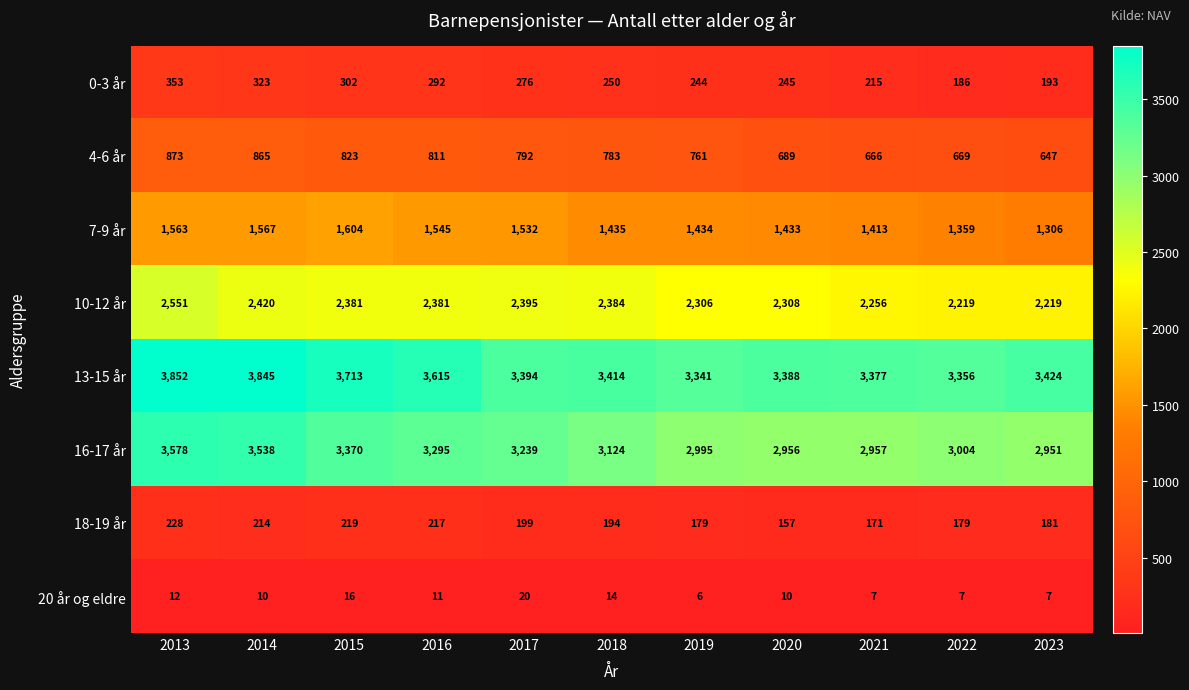

At which category does the chart reach its minimum across all series?

2019